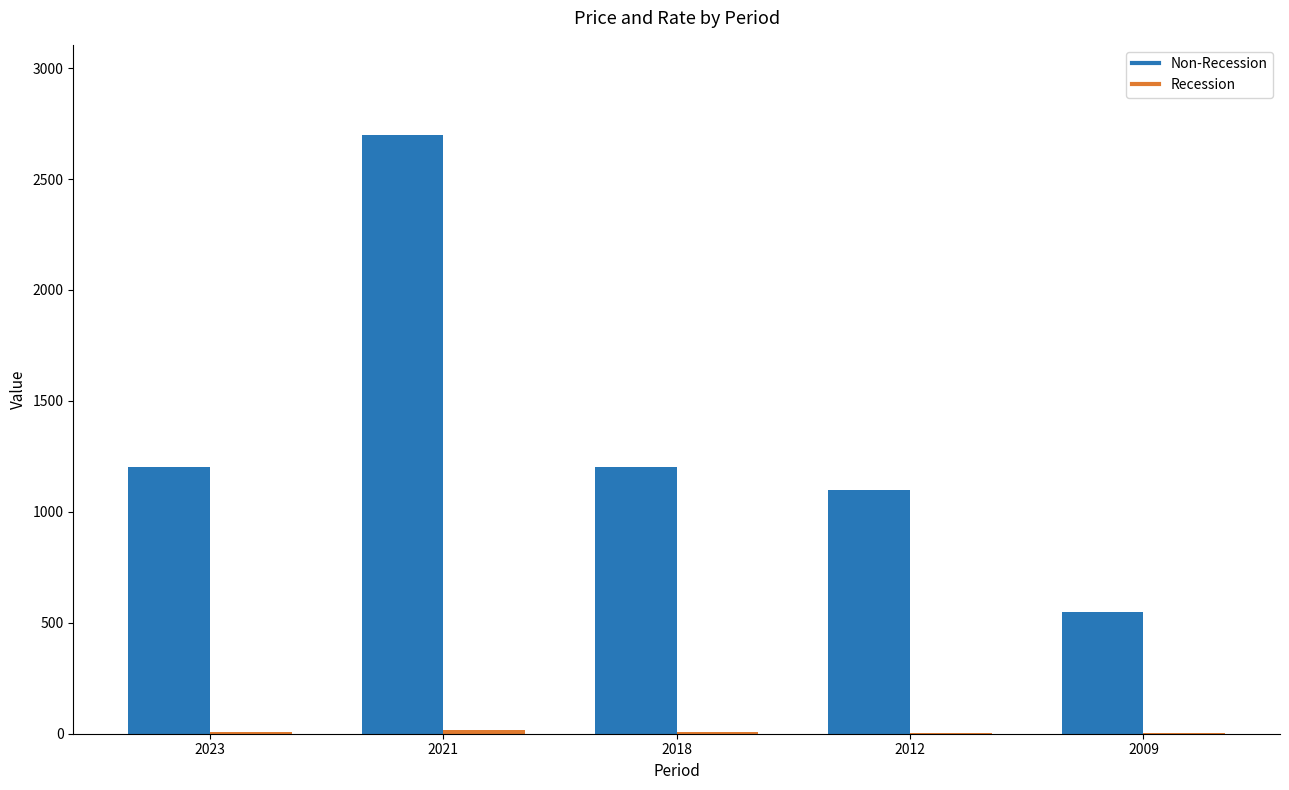

Which category has the highest value across all series?

2021